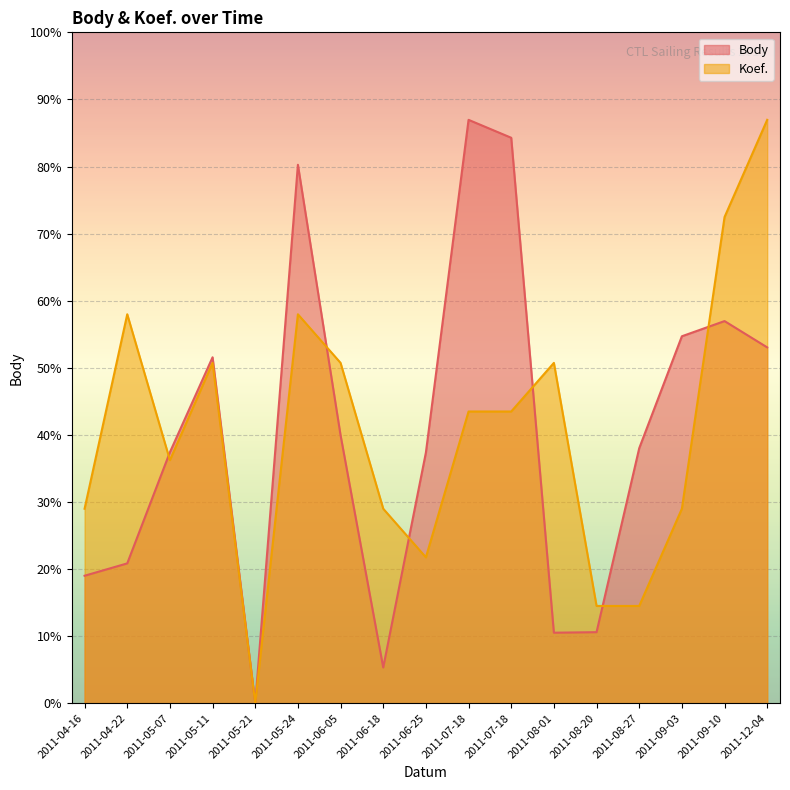

True or false: Koef. has more than 0 points higher than both neighbors.

True